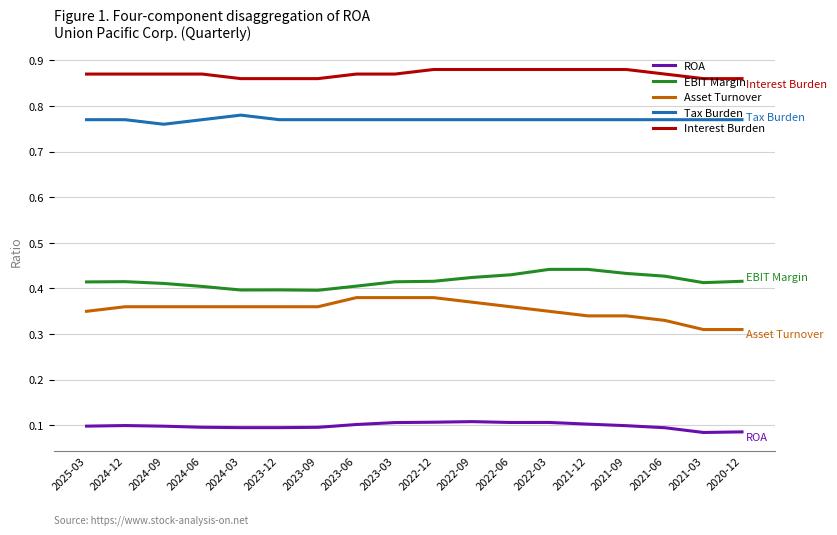

Which series has the widest spread of values?

Asset Turnover